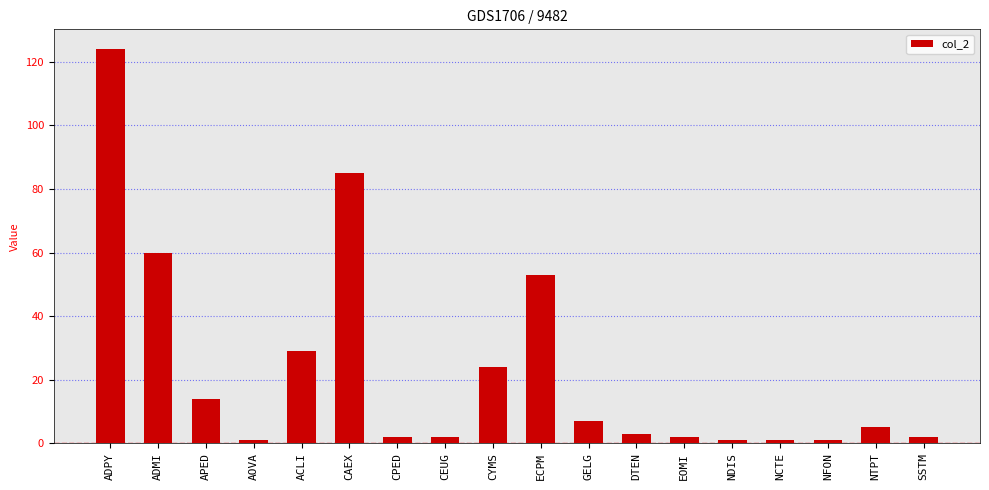

True or false: the data shows 29 at ACLI.

True